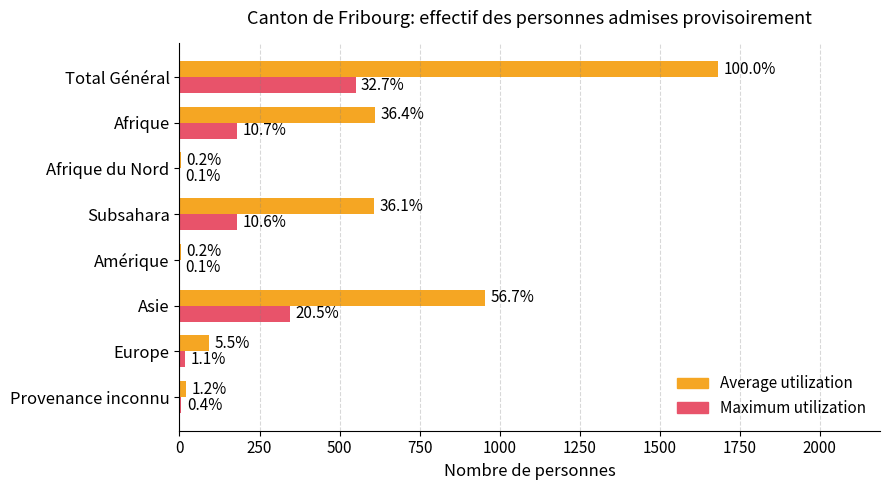

Which series has the largest total across all categories?

Average utilization